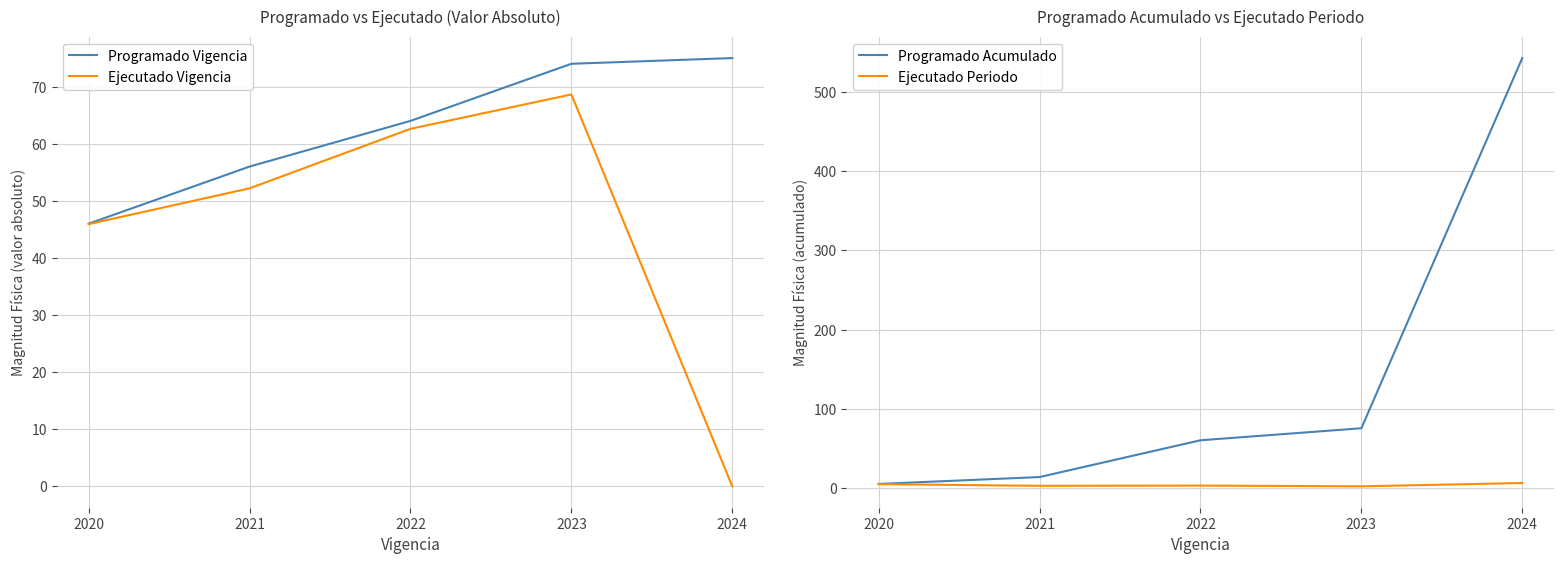

Reading right to left, extract all data points from this chart.

Programado Vigencia: 75.0	74.0	64.0	56.0	46.0
Ejecutado Vigencia: 0.0	68.6	62.6	52.2	45.9
Programado Acumulado: 542.6	75.7	60.6	14.2	5.5
Ejecutado Periodo: 6.7	2.5	3.4	3.1	5.2